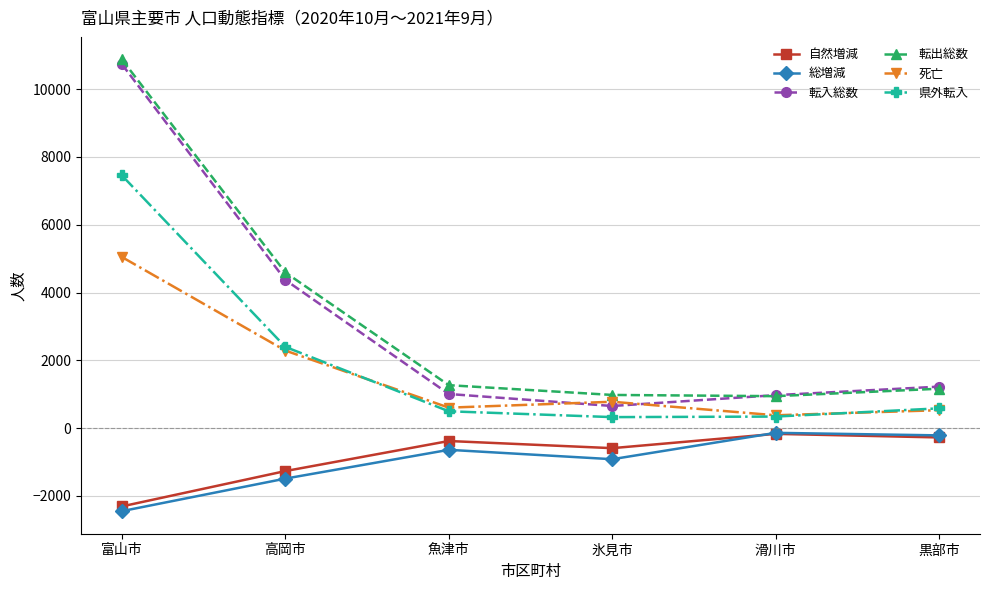

At which category is the sum across all series the highest?

富山市